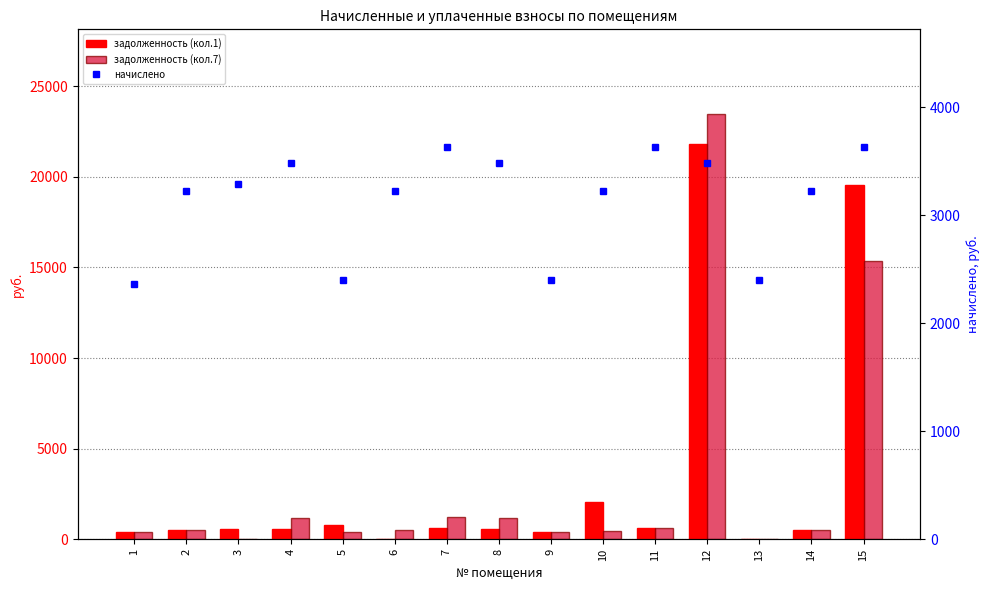

At which label does начислено reach its peak?

7